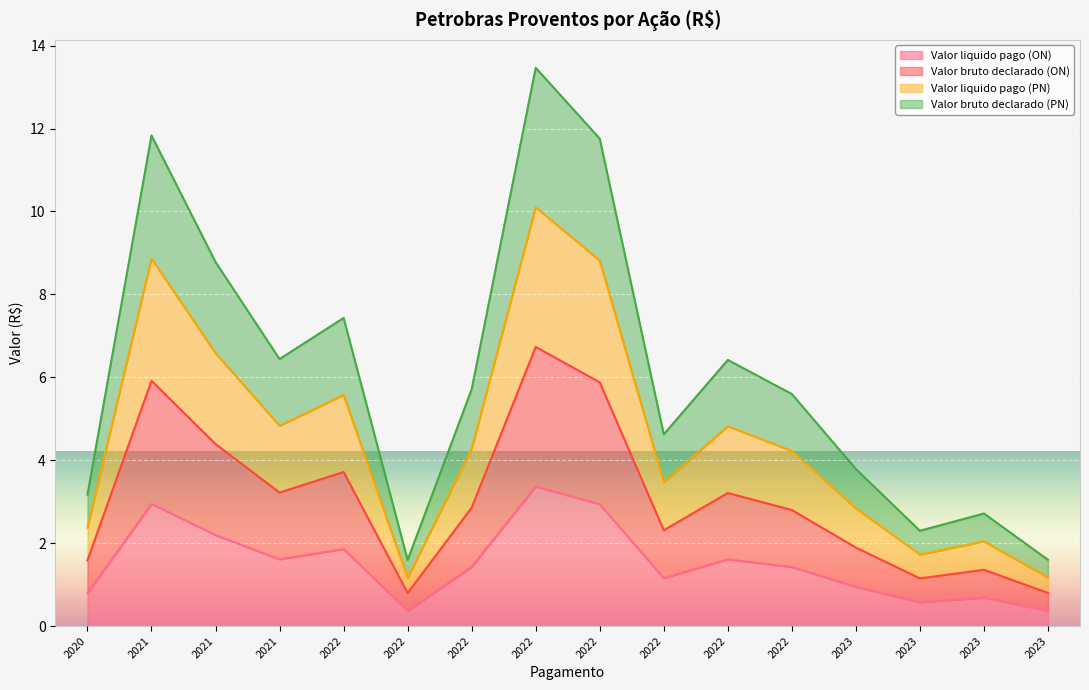

What is the difference between the maximum and second lowest values in the Valor bruto declarado (PN) series?

11.9